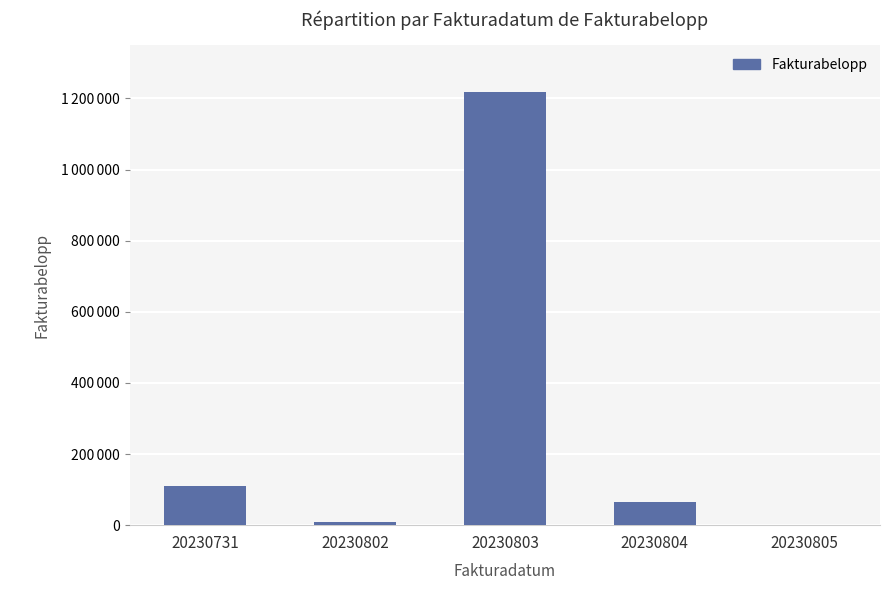

The value at 20230805 is 715.1. True or false?

True